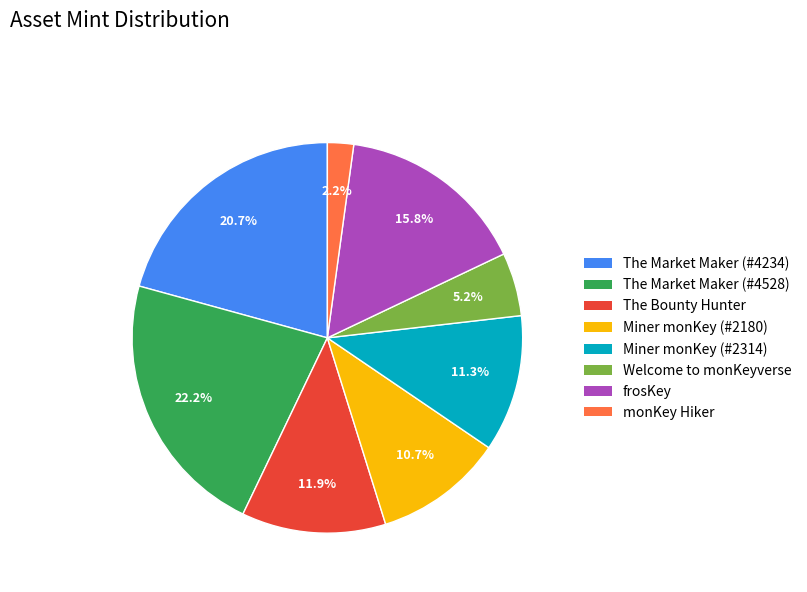

Does any single category account for the majority?

No